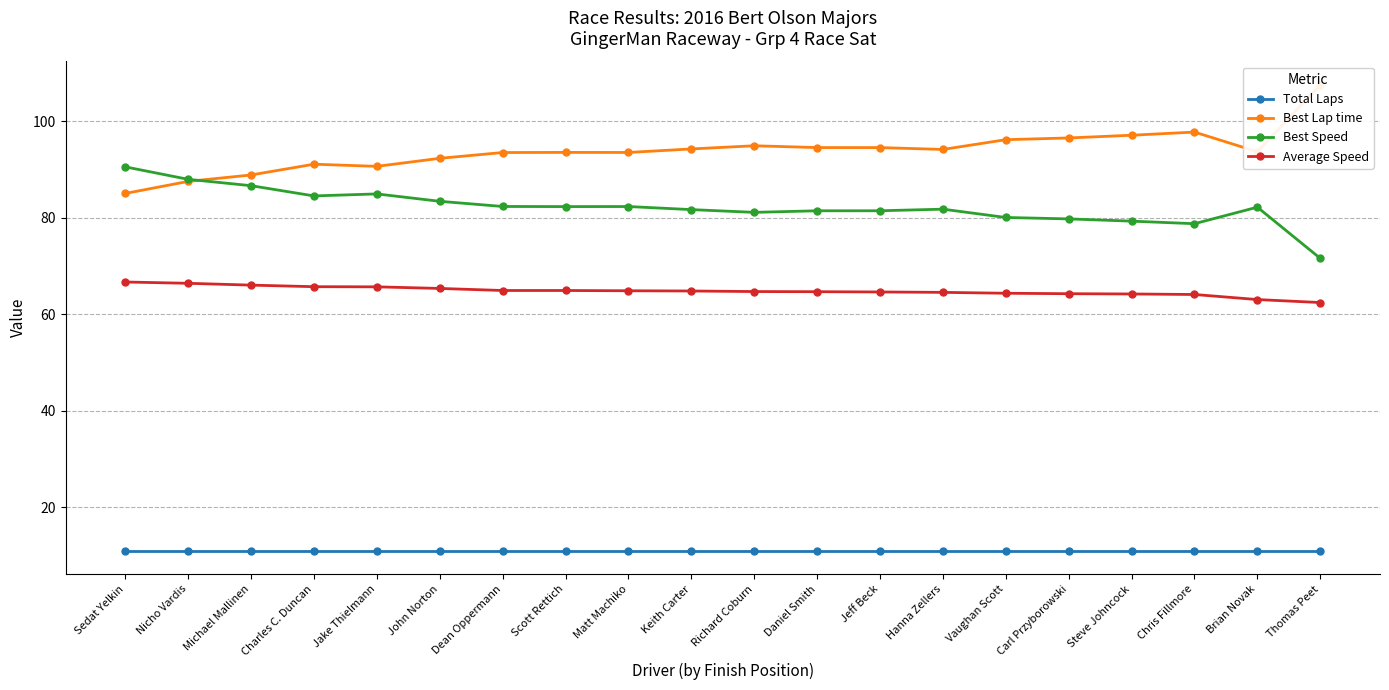

Reading left to right, what are all the values shown in this chart?

Total Laps: 11.0	11.0	11.0	11.0	11.0	11.0	11.0	11.0	11.0	11.0	11.0	11.0	11.0	11.0	11.0	11.0	11.0	11.0	11.0	11.0
Best Lap time: 85.1	87.6	88.9	91.1	90.7	92.3	93.5	93.6	93.6	94.3	94.9	94.6	94.6	94.2	96.2	96.6	97.1	97.8	93.7	107.6
Best Speed: 90.6	88.0	86.7	84.5	85.0	83.4	82.4	82.3	82.3	81.7	81.1	81.5	81.5	81.8	80.1	79.8	79.3	78.8	82.2	71.6
Average Speed: 66.7	66.4	66.1	65.7	65.7	65.4	64.9	64.9	64.9	64.8	64.7	64.7	64.6	64.6	64.4	64.3	64.2	64.1	63.1	62.5